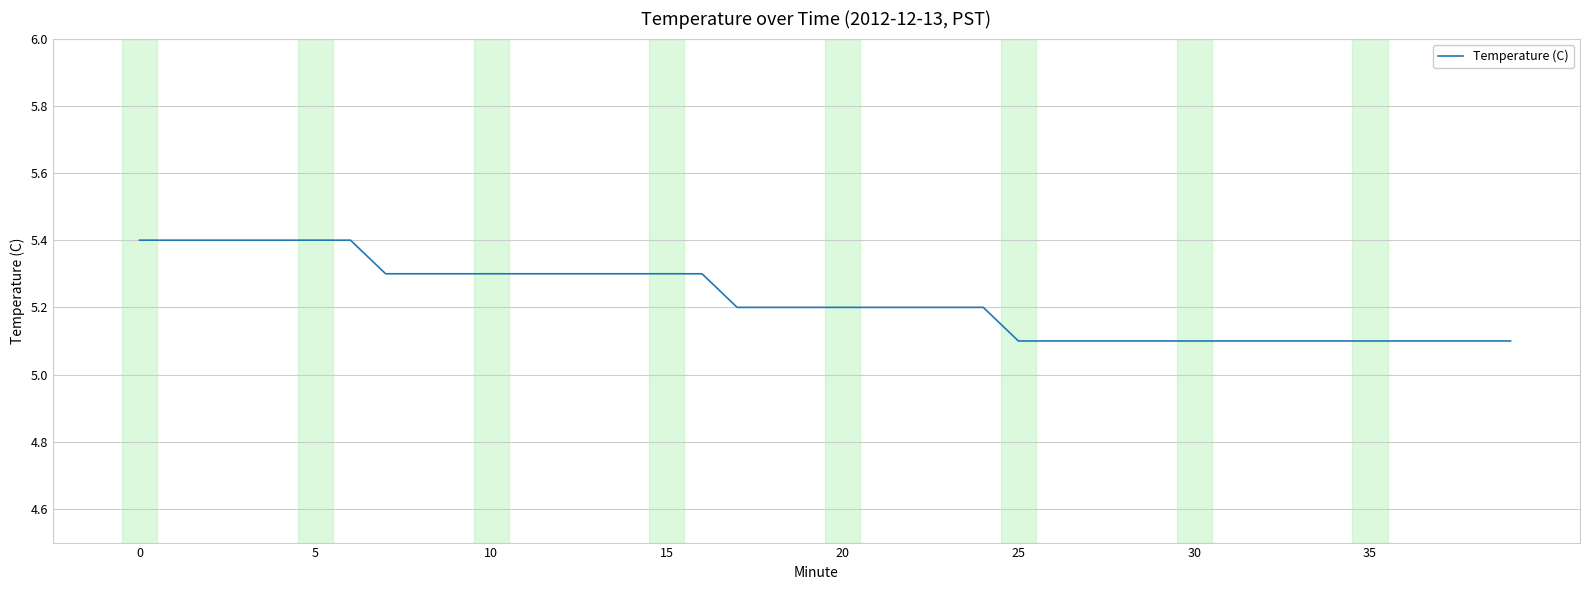

What is the difference between the maximum and minimum values?

0.3